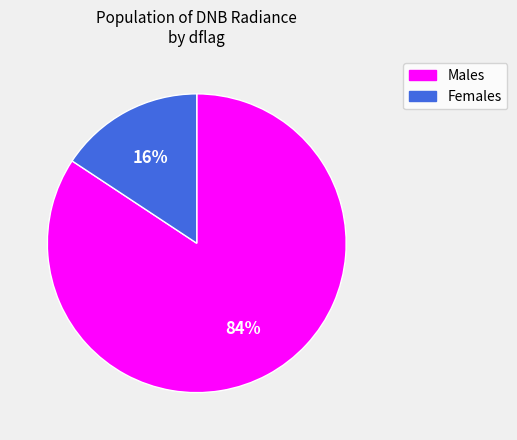

True or false: Males accounts for 73% of the total.

False